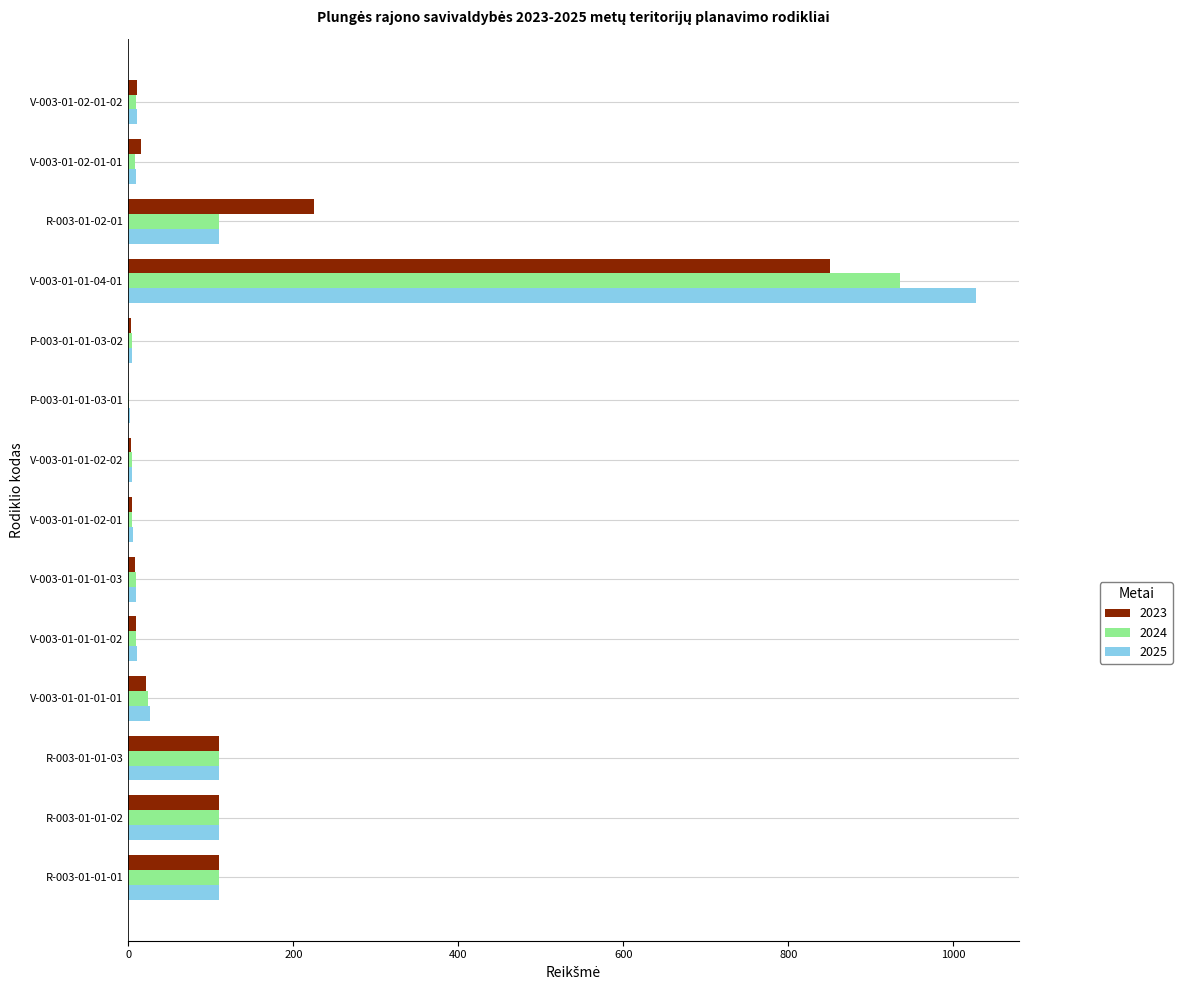

What is the average value of the 2023 series?

105.8